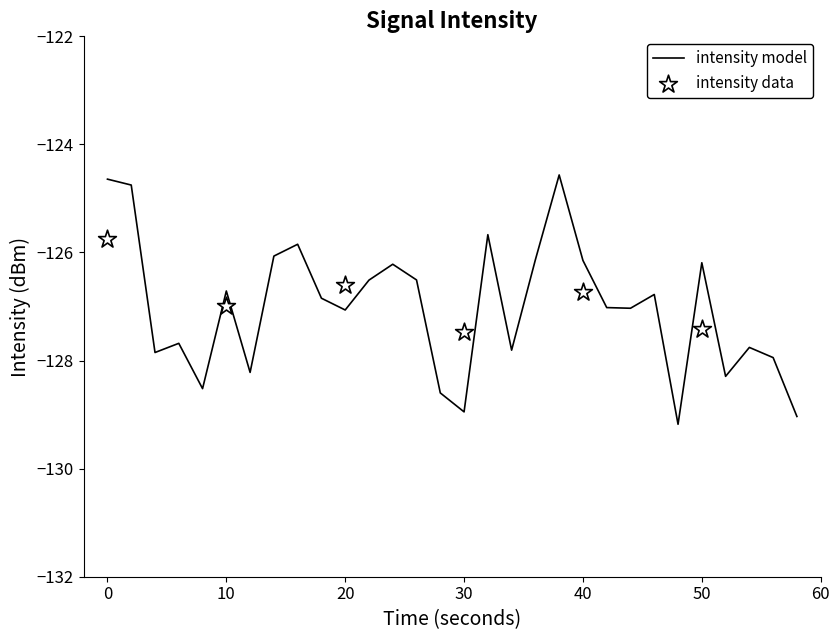

The value of intensity model at 10 is -126.7. True or false?

True